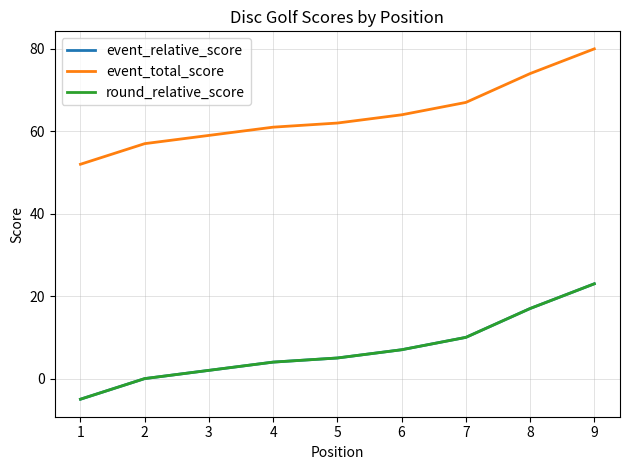

How many values in the round_relative_score series exceed 5?

4